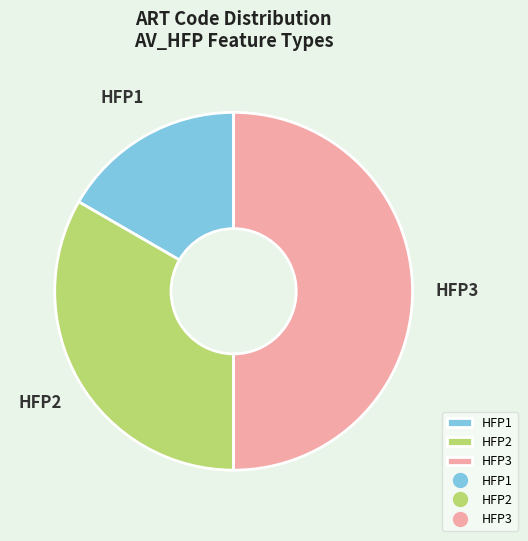

Does HFP2 represent more than half of the total?

No